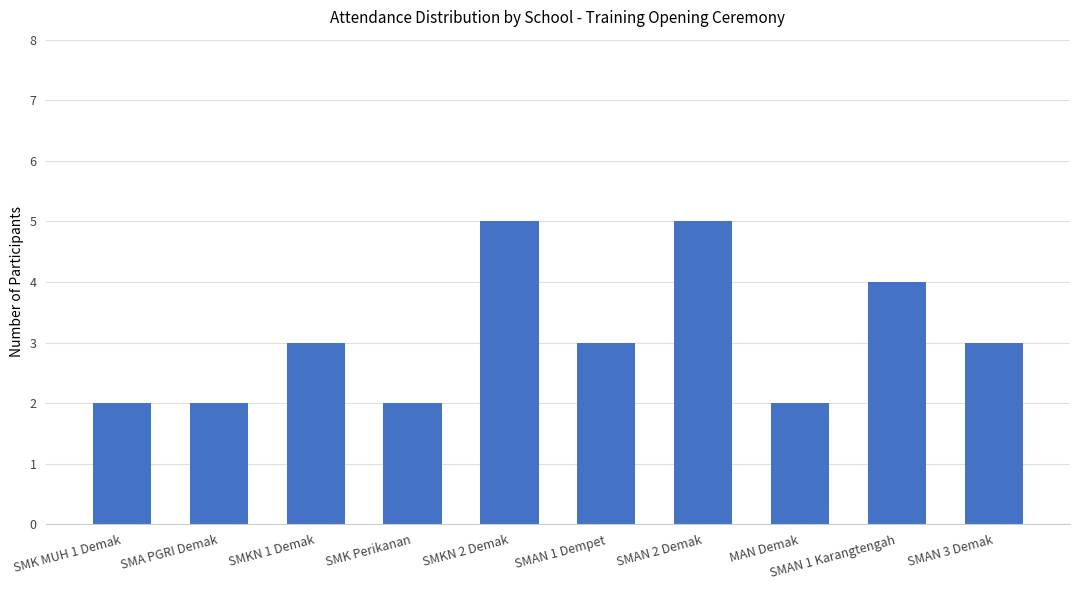

True or false: the data shows 3 at SMK MUH 1 Demak.

False